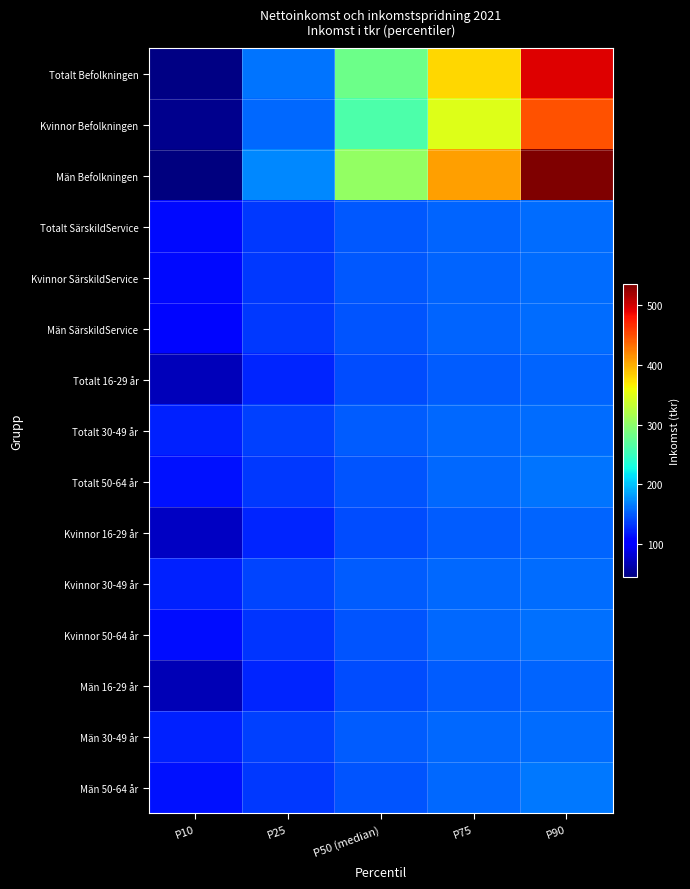

Reading left to right, transcribe all the data shown in this chart.

Totalt Befolkningen: P10=47.0	P25=162.0	P50 (median)=280.9	P75=378.5	P90=493.4
Kvinnor Befolkningen: P10=50.2	P25=156.2	P50 (median)=261.4	P75=347.8	P90=448.9
Män Befolkningen: P10=43.7	P25=171.4	P50 (median)=303.5	P75=407.3	P90=535.5
Totalt SärskildService: P10=109.5	P25=133.1	P50 (median)=147.5	P75=155.0	P90=158.6
Kvinnor SärskildService: P10=110.0	P25=133.5	P50 (median)=147.8	P75=155.1	P90=158.1
Män SärskildService: P10=108.9	P25=132.9	P50 (median)=147.3	P75=155.0	P90=158.8
Totalt 16-29 år: P10=68.7	P25=123.3	P50 (median)=143.3	P75=150.6	P90=154.1
Totalt 30-49 år: P10=121.2	P25=137.8	P50 (median)=150.3	P75=156.1	P90=158.7
Totalt 50-64 år: P10=112.9	P25=132.6	P50 (median)=147.1	P75=155.8	P90=161.3
Kvinnor 16-29 år: P10=72.7	P25=123.8	P50 (median)=143.4	P75=150.5	P90=153.9
Kvinnor 30-49 år: P10=122.0	P25=139.0	P50 (median)=150.7	P75=156.0	P90=158.6
Kvinnor 50-64 år: P10=111.3	P25=131.8	P50 (median)=147.1	P75=155.7	P90=159.5
Män 16-29 år: P10=67.2	P25=122.9	P50 (median)=143.2	P75=150.7	P90=154.2
Män 30-49 år: P10=120.9	P25=137.2	P50 (median)=150.1	P75=156.1	P90=158.9
Män 50-64 år: P10=113.8	P25=133.1	P50 (median)=147.0	P75=155.9	P90=163.0